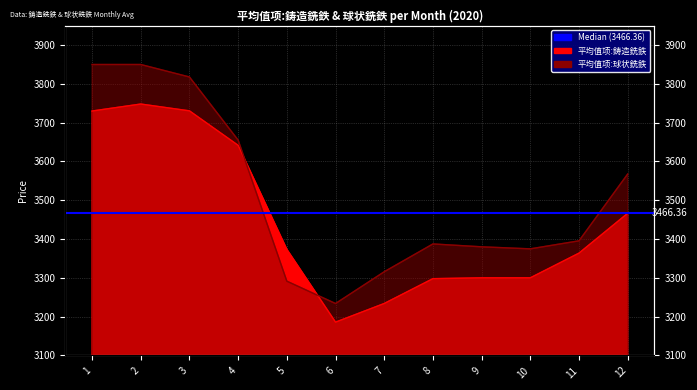

Rank the series by their average value, from highest to lowest.

平均值项:球状銑鉄, 平均值项:鋳造銑鉄